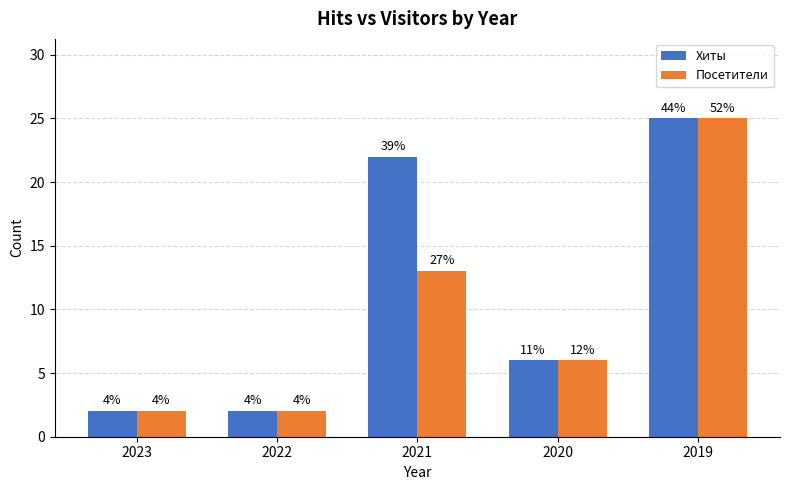

Does the chart contain stacked bars?

No